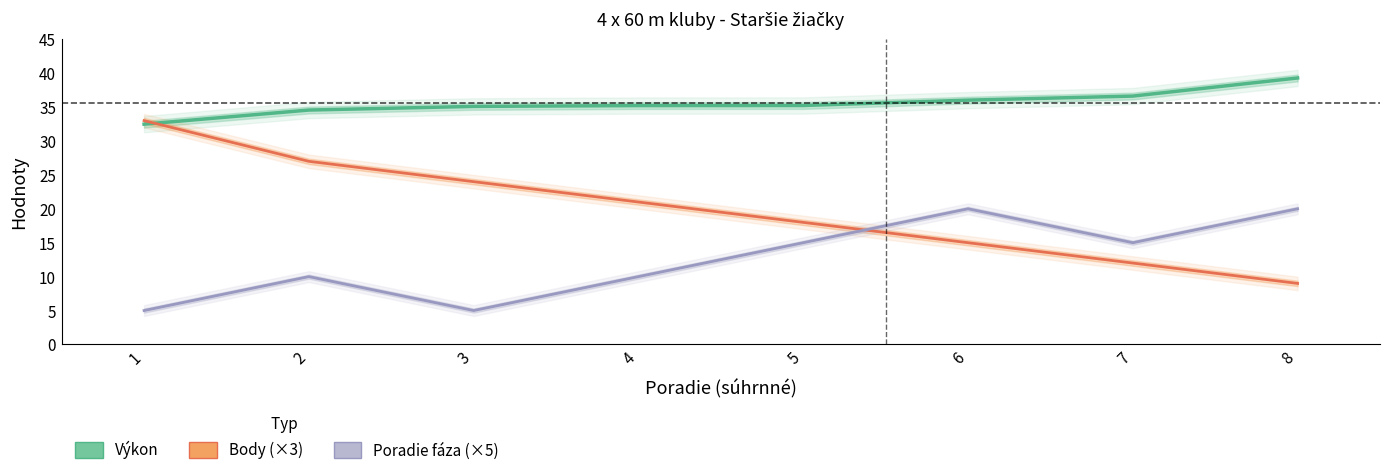

What is the sum of the Body (×3) values at 3 and 4?

45.0